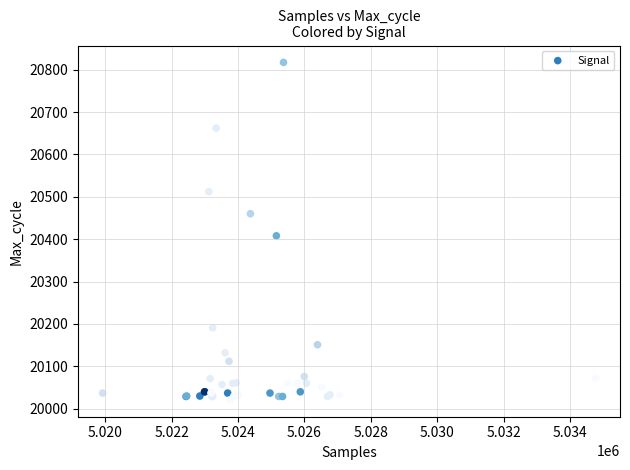

What Y value in the scatter plot is closest to 20419?

20408